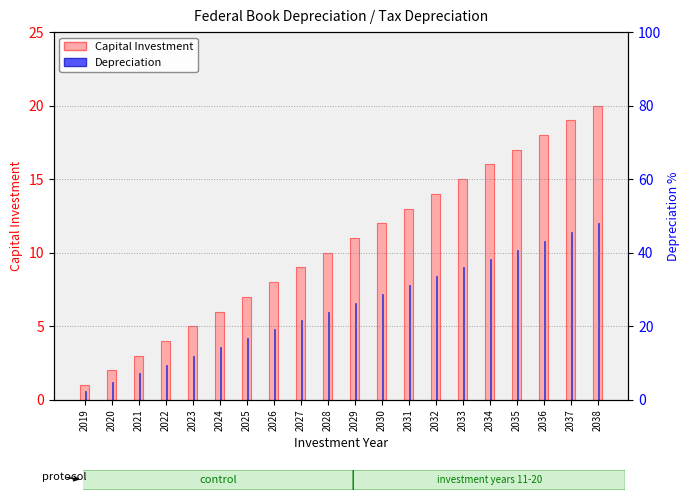

Which category has the highest value in the Capital Investment series?

2038